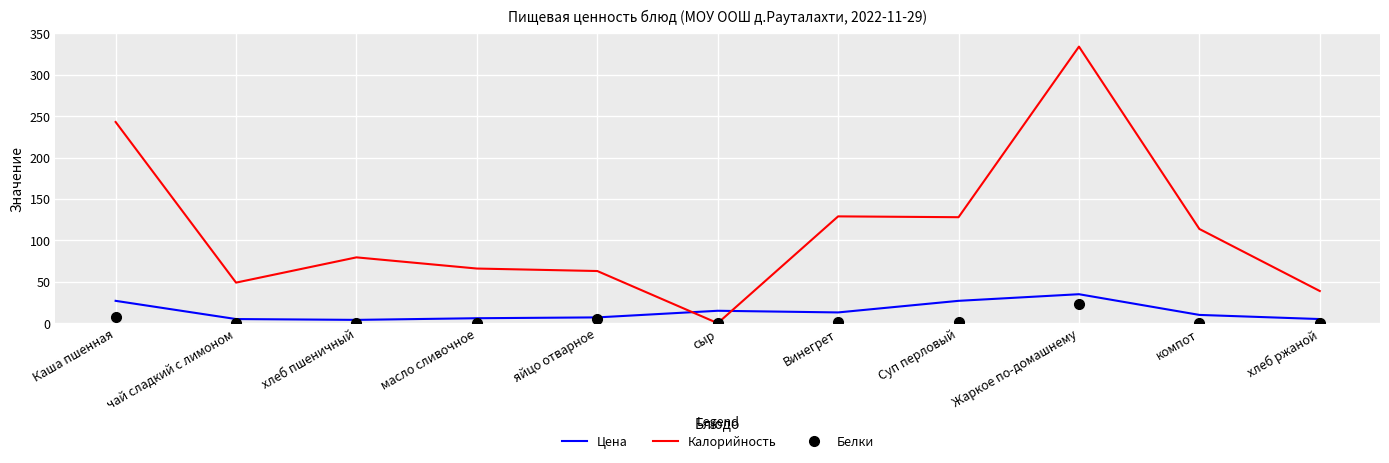

Which series has the largest range (max minus min)?

Калорийность